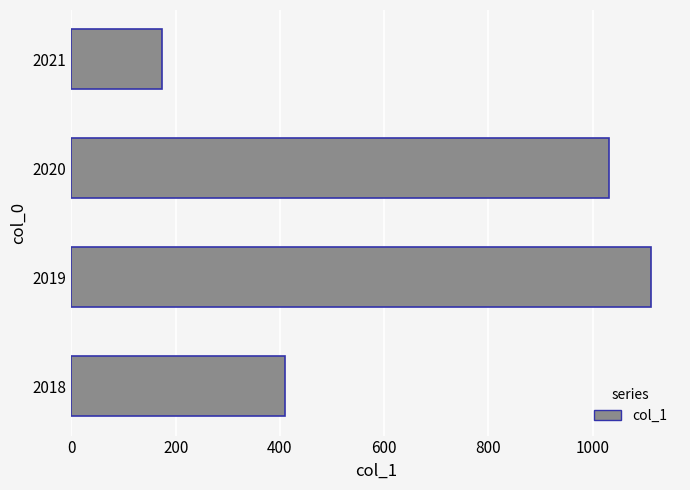

Which category has the highest value across all series?

2019